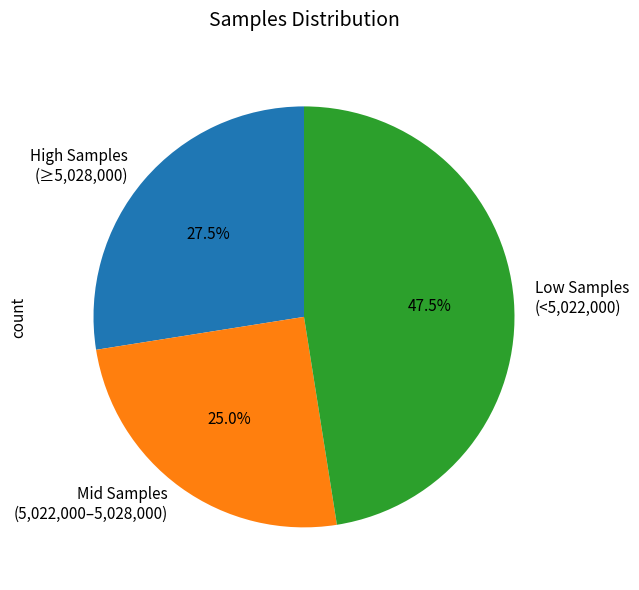

What is the largest slice in the pie chart?

Low Samples (<5,022,000)